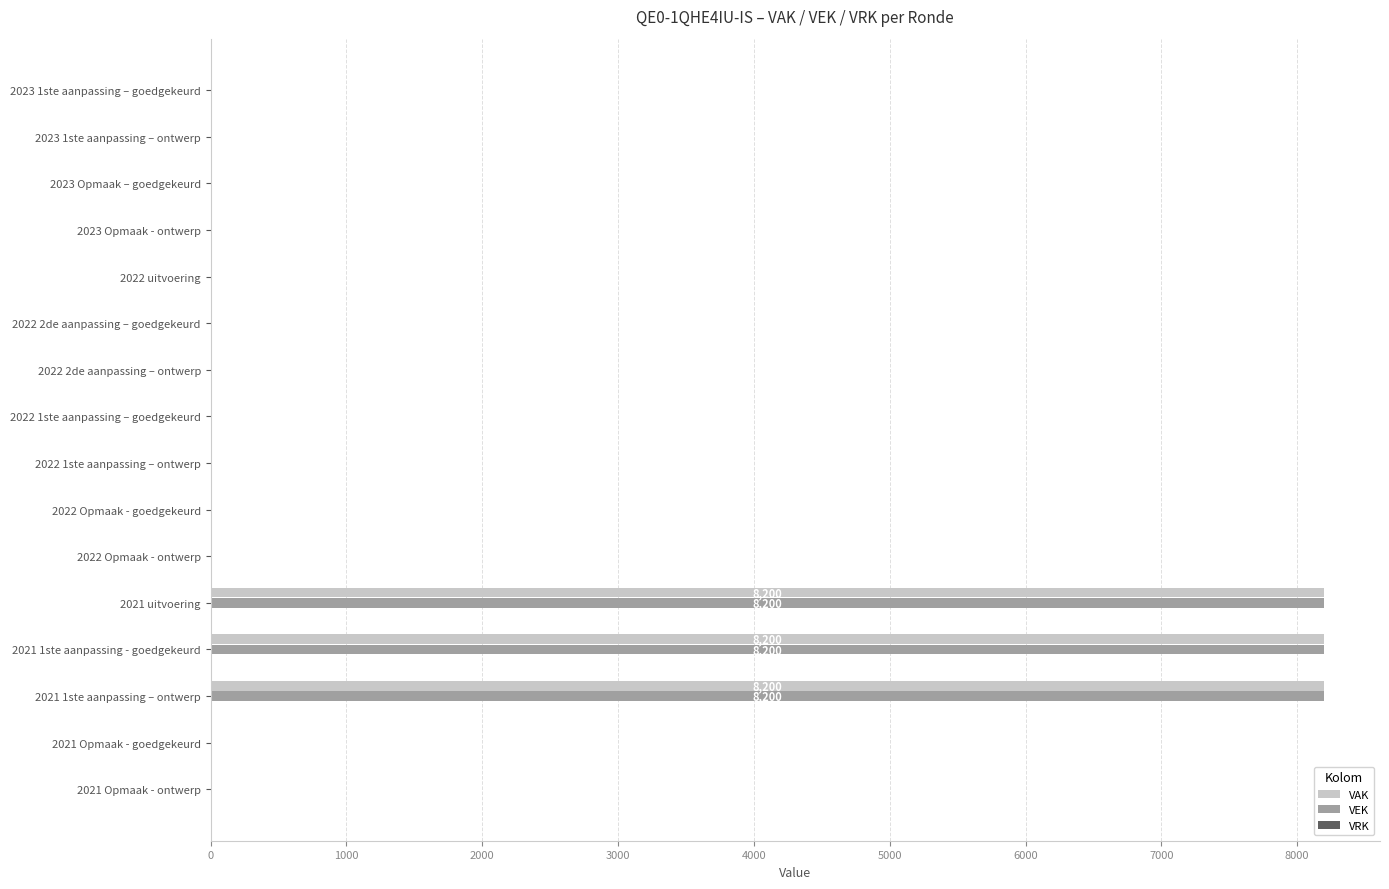

What is the sum of the VAK values at 2023 Opmaak – goedgekeurd and 2021 uitvoering?

8200